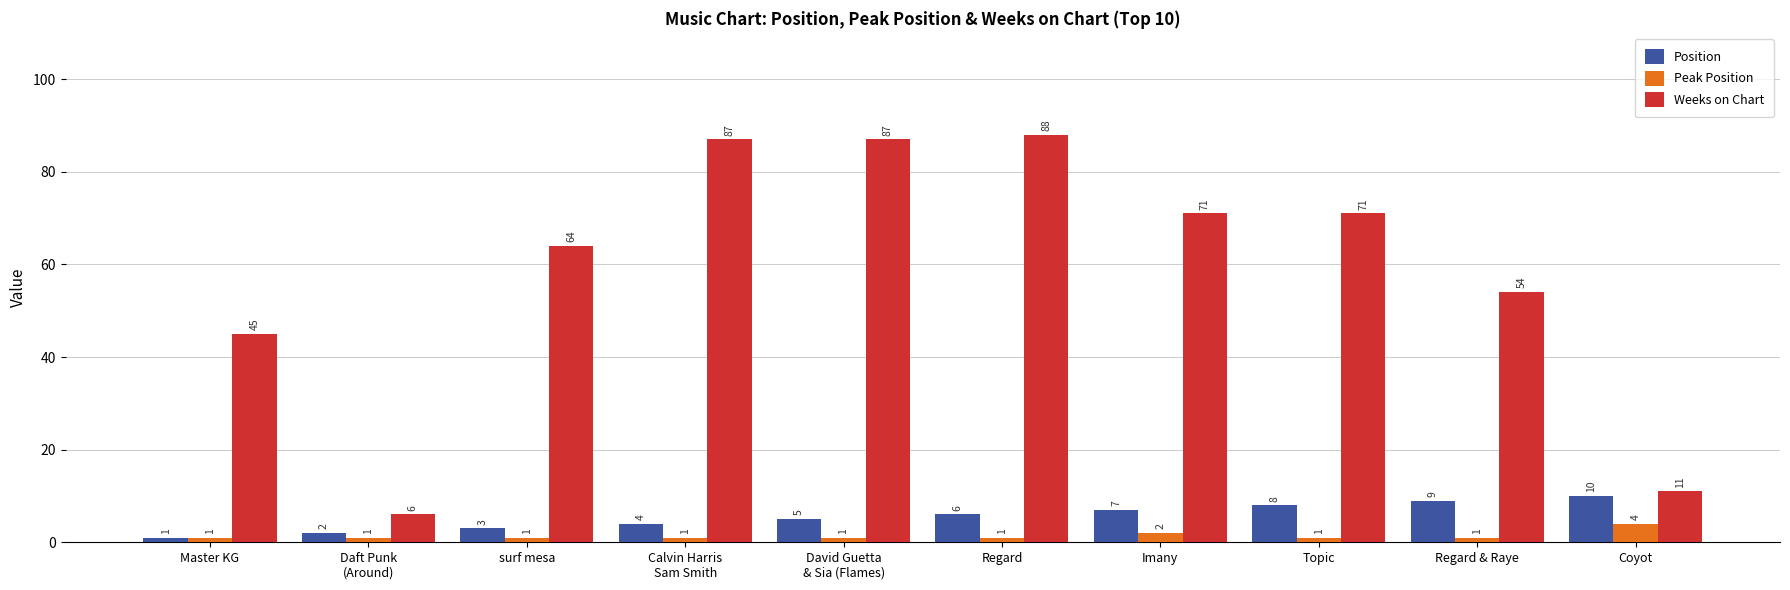

Reading right to left, transcribe all the data shown in this chart.

Position: Coyot=10	Regard & Raye=9	Topic=8	Imany=7	Regard=6	David Guetta
& Sia (Flames)=5	Calvin Harris
Sam Smith=4	surf mesa=3	Daft Punk
(Around)=2	Master KG=1
Peak Position: Coyot=4	Regard & Raye=1	Topic=1	Imany=2	Regard=1	David Guetta
& Sia (Flames)=1	Calvin Harris
Sam Smith=1	surf mesa=1	Daft Punk
(Around)=1	Master KG=1
Weeks on Chart: Coyot=11	Regard & Raye=54	Topic=71	Imany=71	Regard=88	David Guetta
& Sia (Flames)=87	Calvin Harris
Sam Smith=87	surf mesa=64	Daft Punk
(Around)=6	Master KG=45